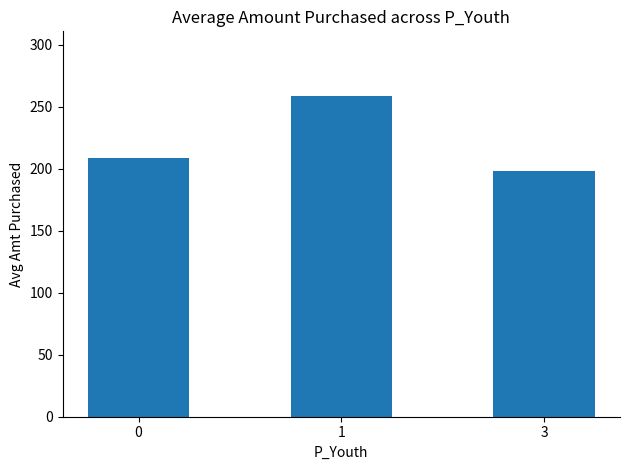

What is the value of the 2nd bar from the left?

258.9